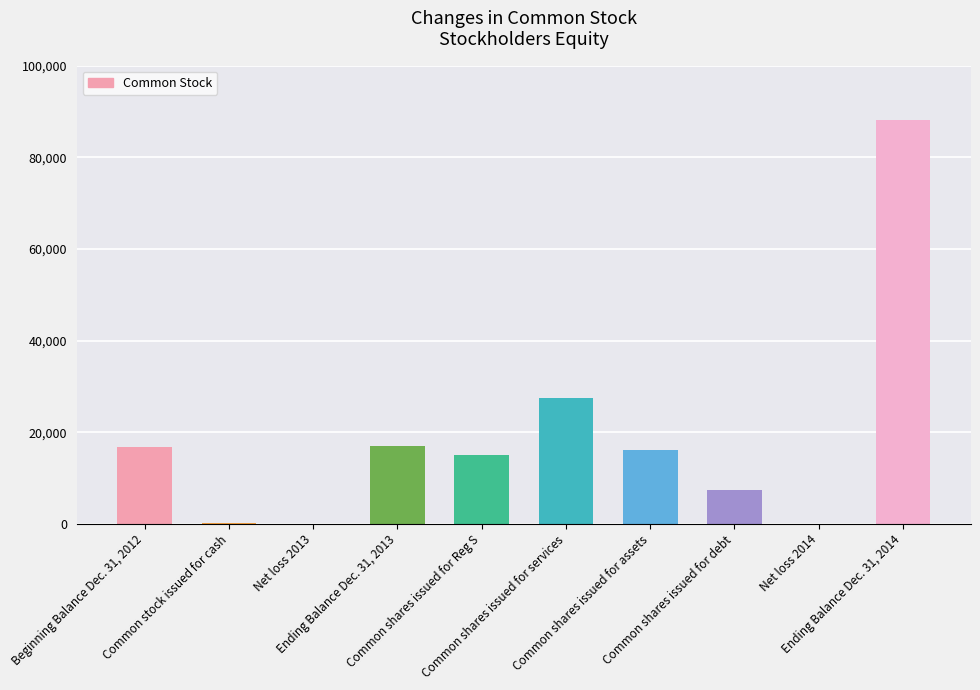

What is the maximum value shown in the chart?

88245